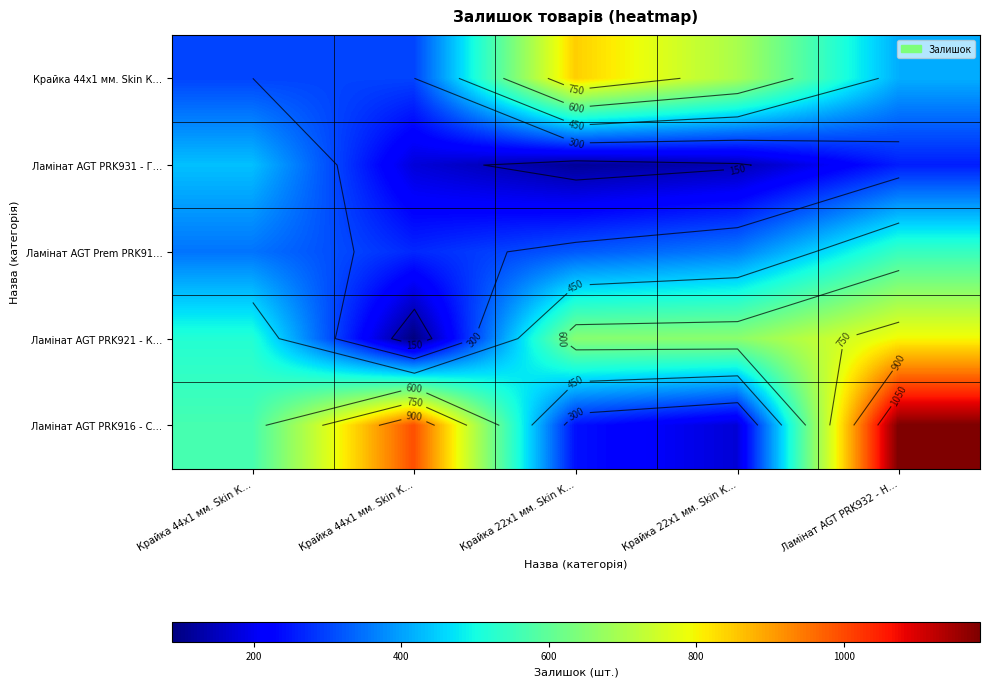

What is the difference between the second highest and second lowest values in the Ламінат AGT PRK916 - С… series?

750